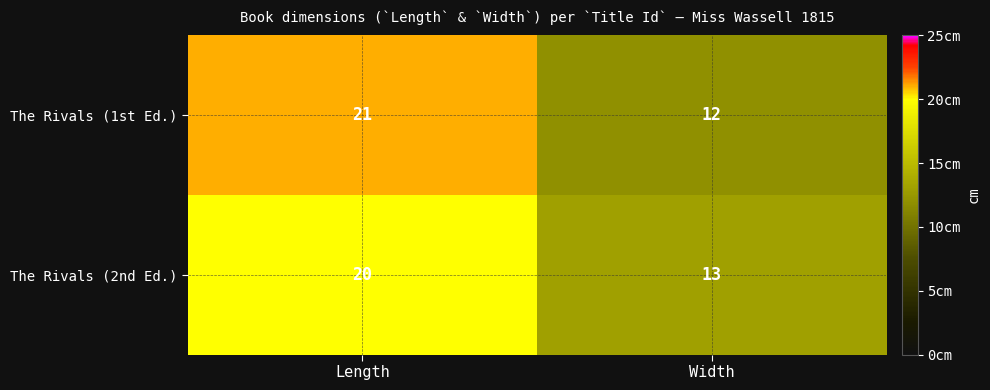

What value does the The Rivals (2nd Ed.) series have at Width?

13